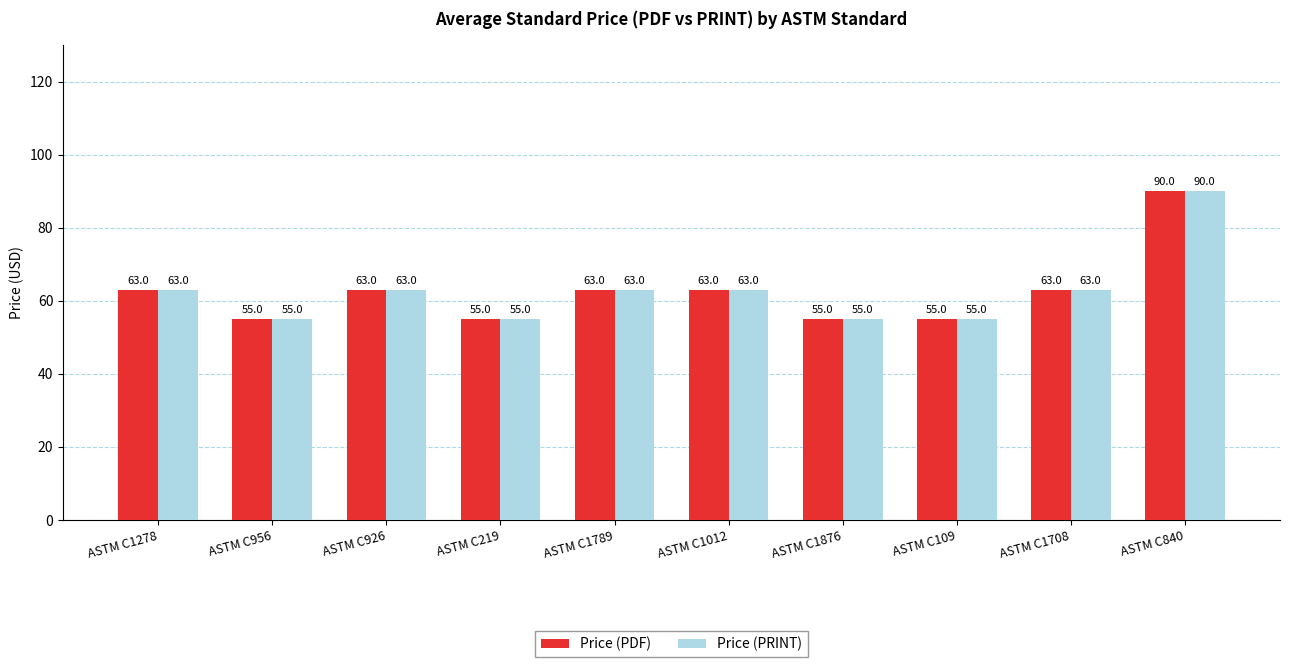

What is the greatest value displayed?

90